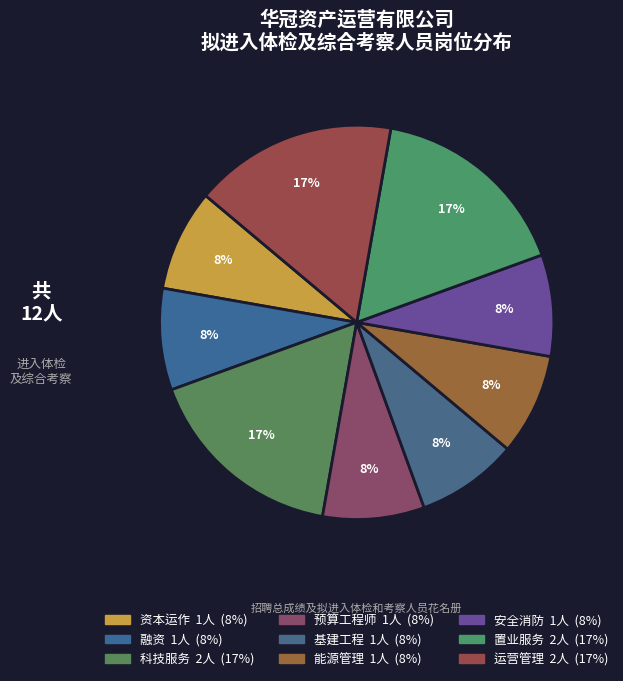

Which category has the smallest portion of the pie?

资本运作